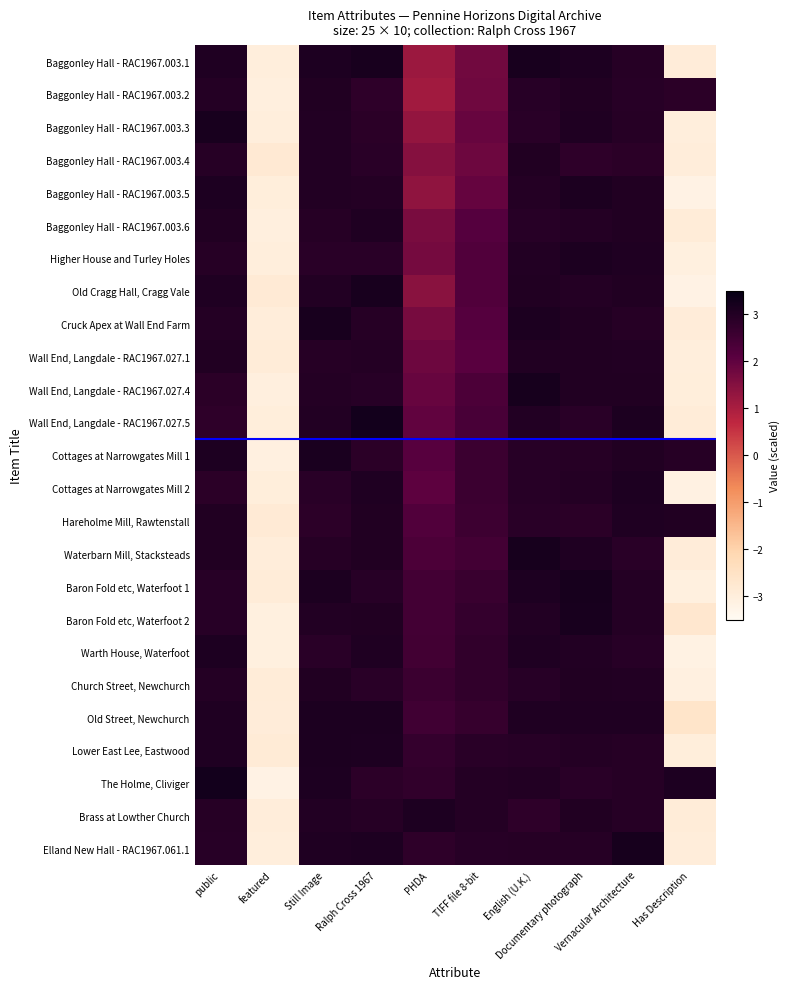

At which category is the sum across all series the highest?

Still Image